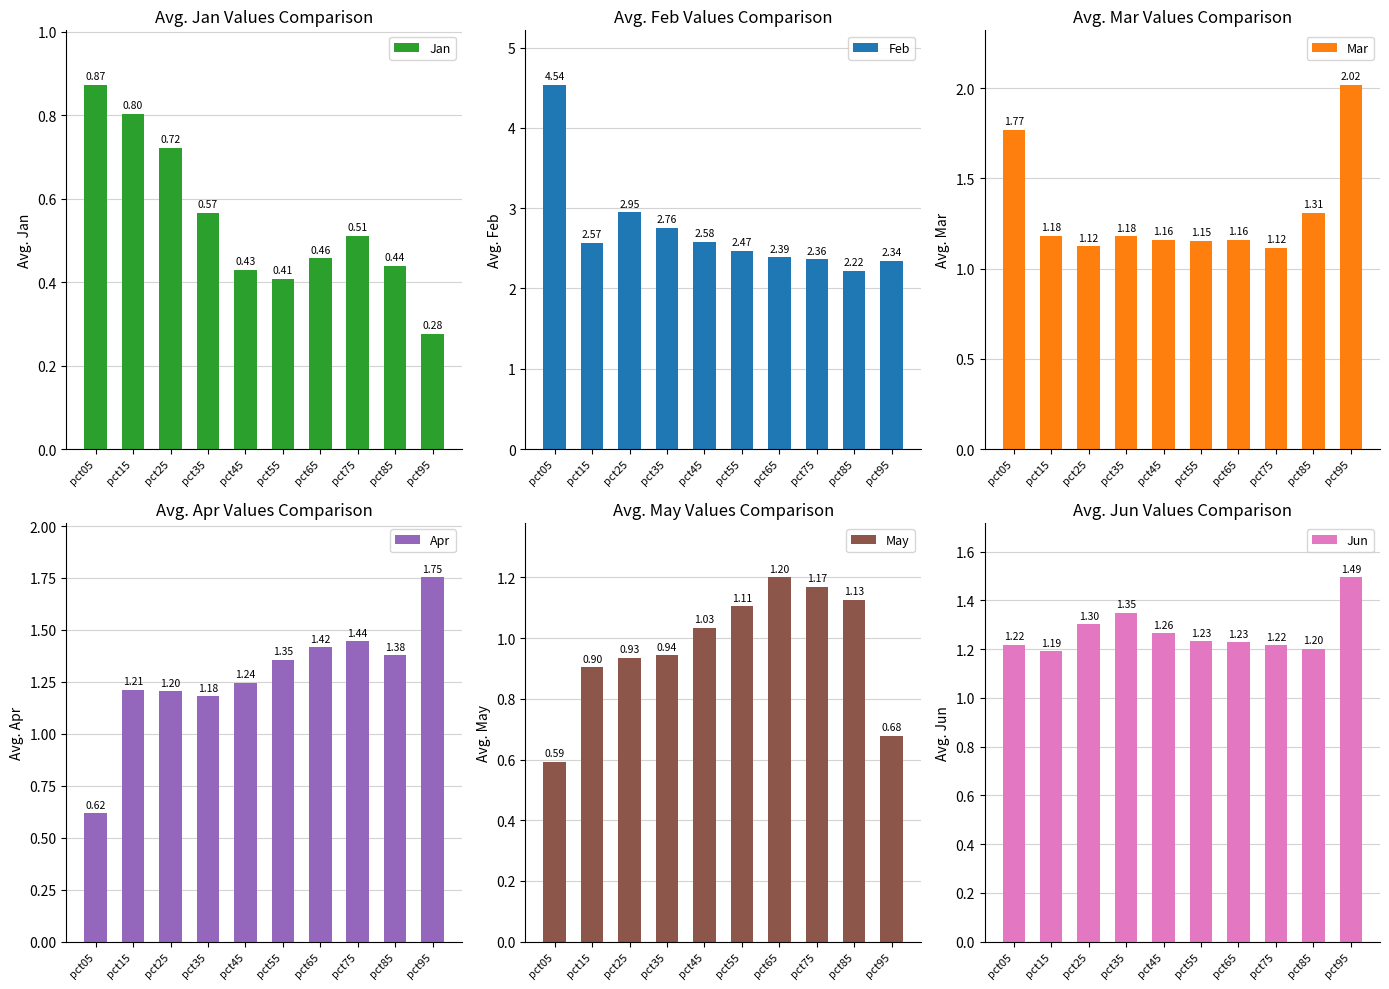

List the labels in order of Apr value, largest first.

pct95, pct75, pct65, pct85, pct55, pct45, pct15, pct25, pct35, pct05